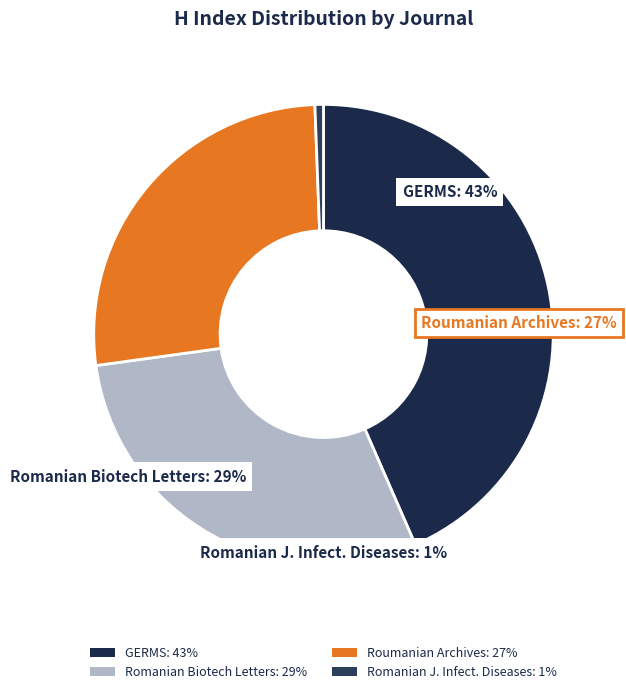

Which category has the biggest portion of the pie?

GERMS (Rank 1)